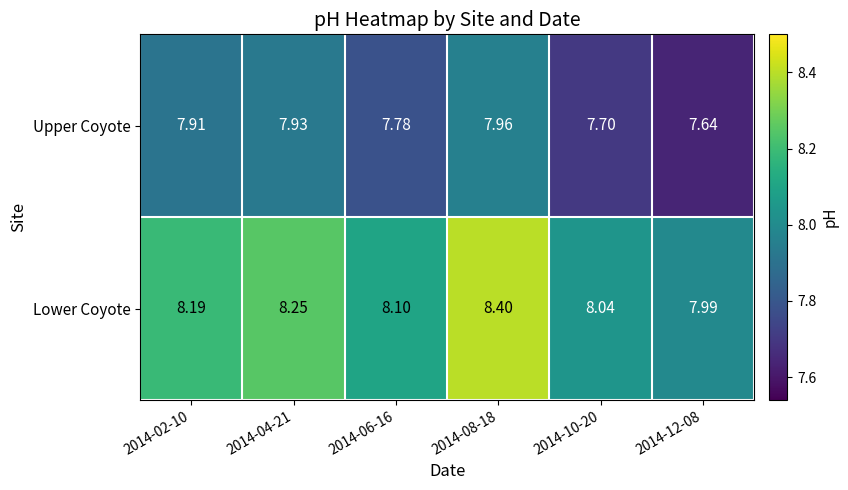

List the series in order of their peak value, lowest first.

Upper Coyote, Lower Coyote